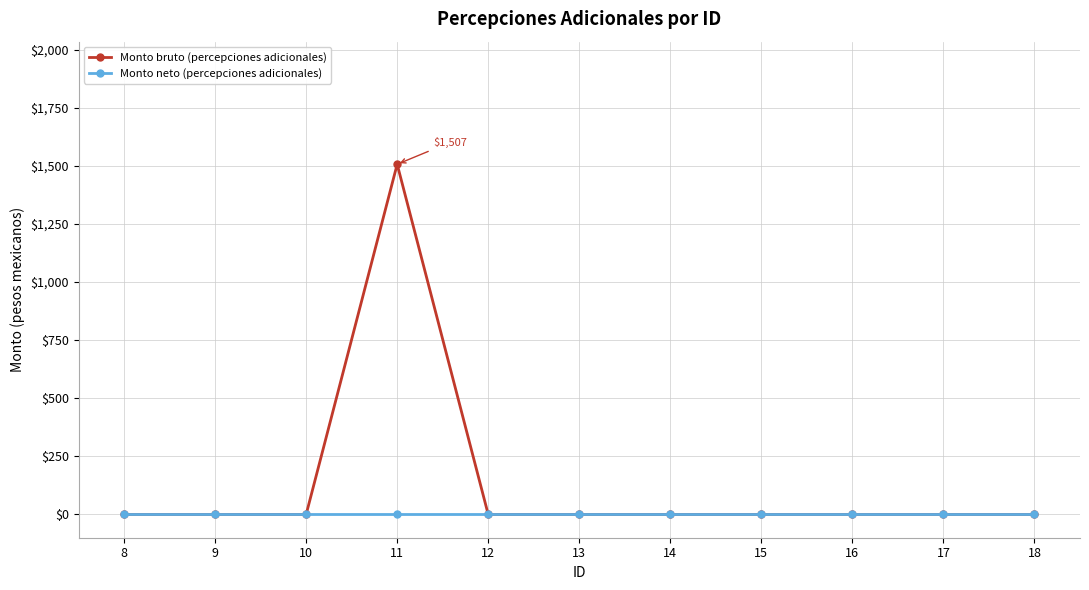

What is the difference between the maximum and minimum values in the Monto bruto (percepciones adicionales) series?

1507